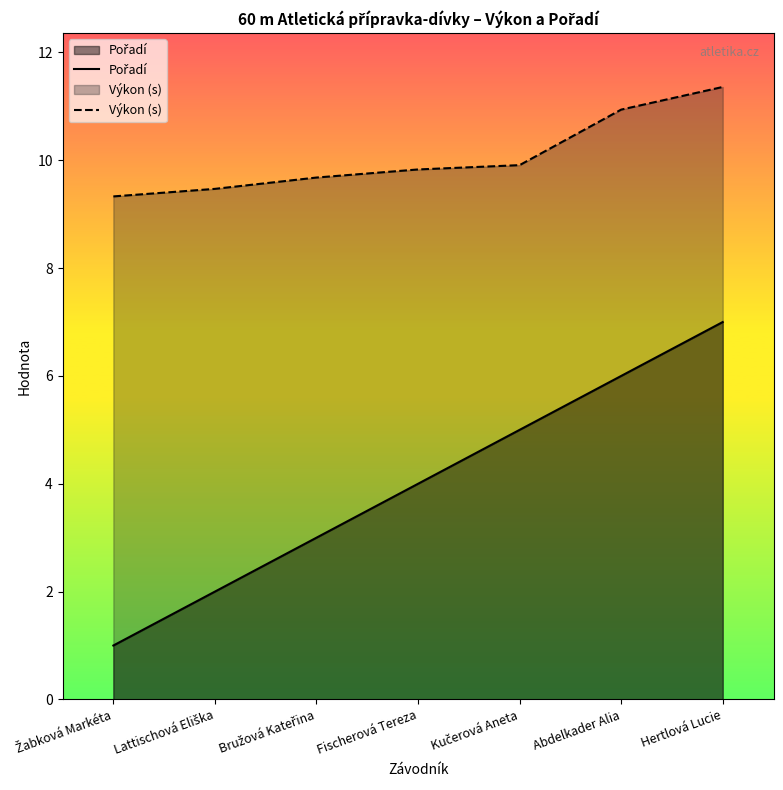

Reading right to left, transcribe all the data shown in this chart.

Pořadí: 7.0	6.0	5.0	4.0	3.0	2.0	1.0
Výkon (s): 11.4	10.9	9.9	9.8	9.7	9.5	9.3